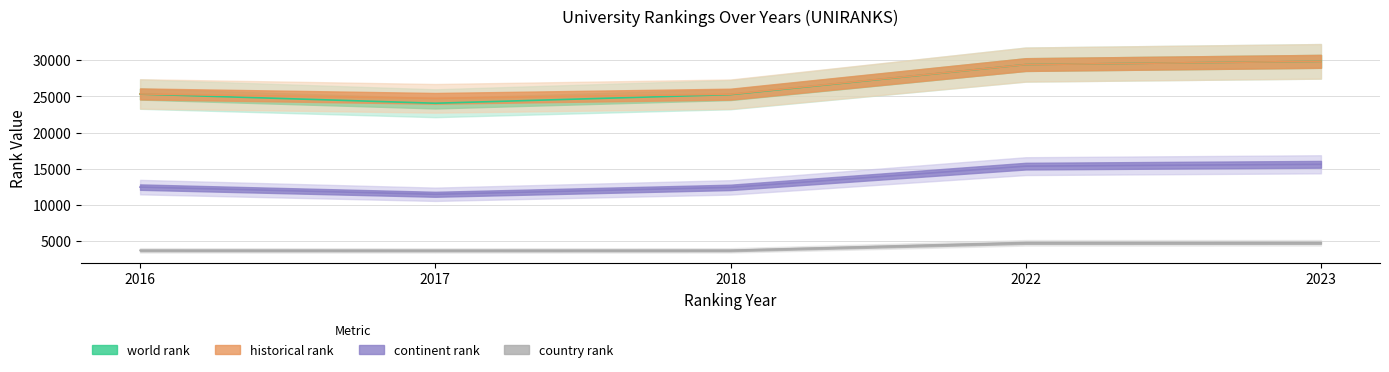

At how many categories does at least one series exceed 4960?

5